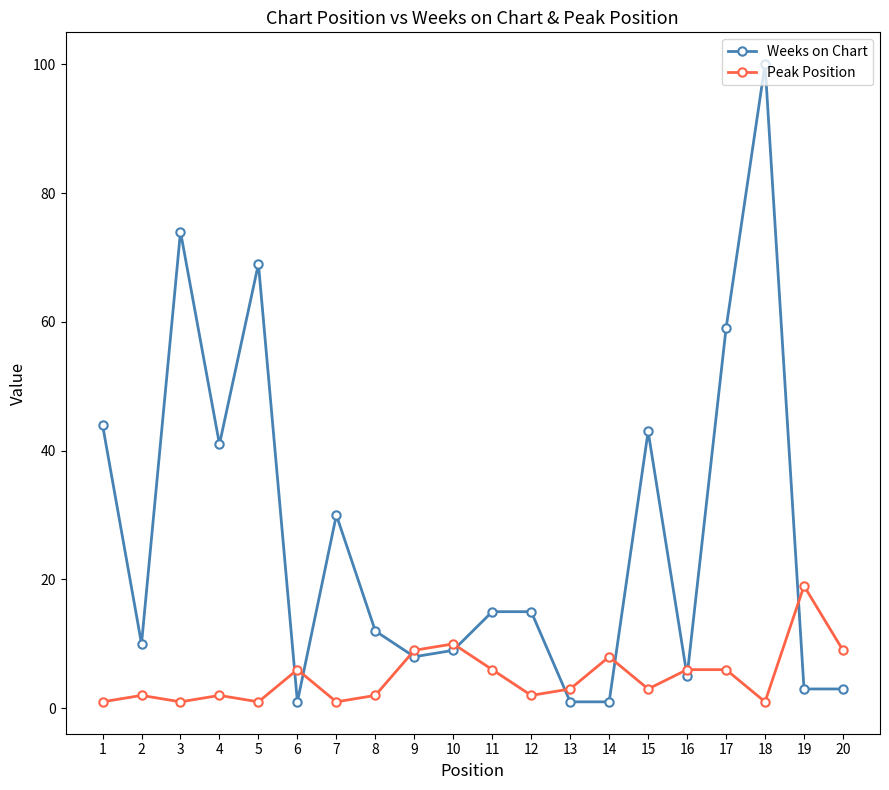

Where do Peak Position and Weeks on Chart first cross each other?

5 and 6